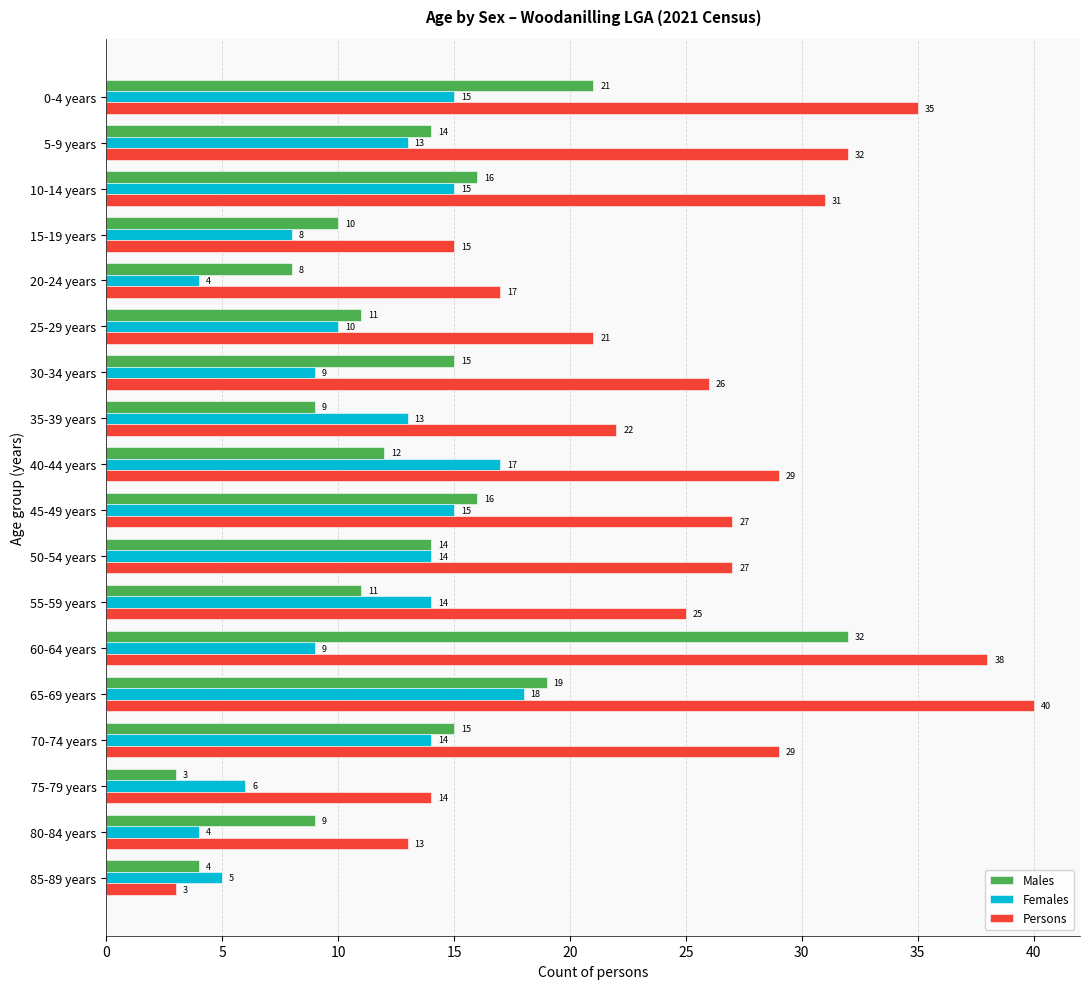

Which label corresponds to the largest value in the chart?

65-69 years